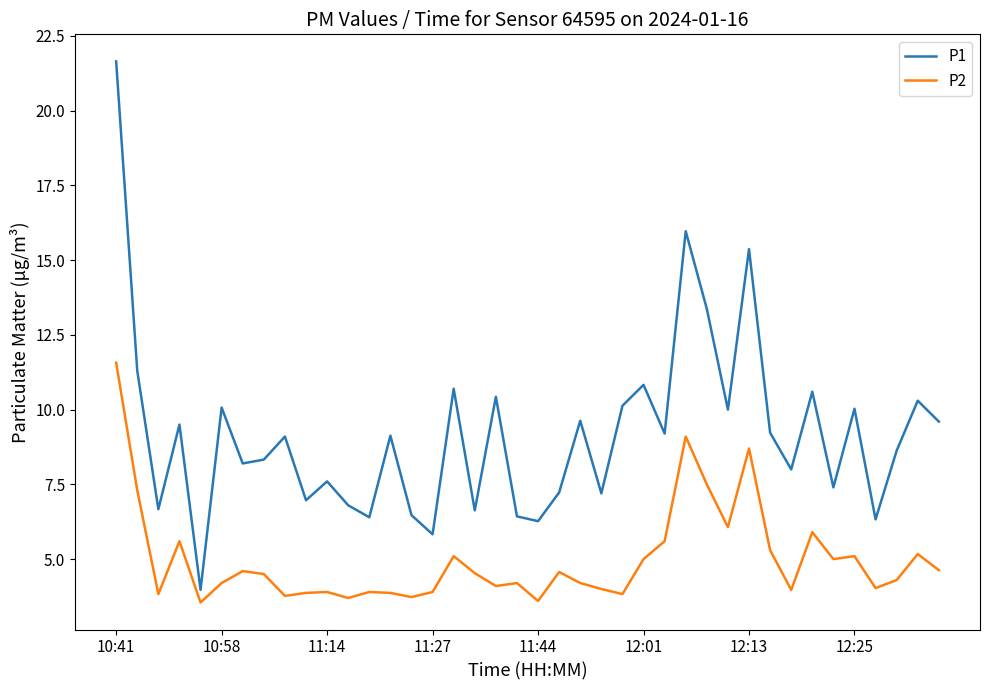

What is the highest value of the P2 series?

11.6